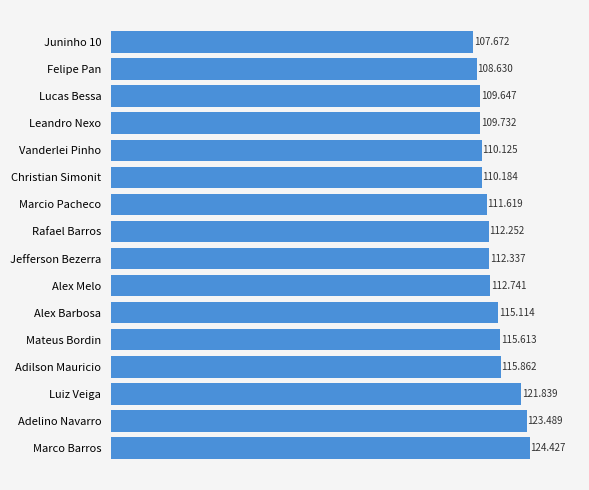

Where is the data nearest to the value 116?

Adilson Mauricio